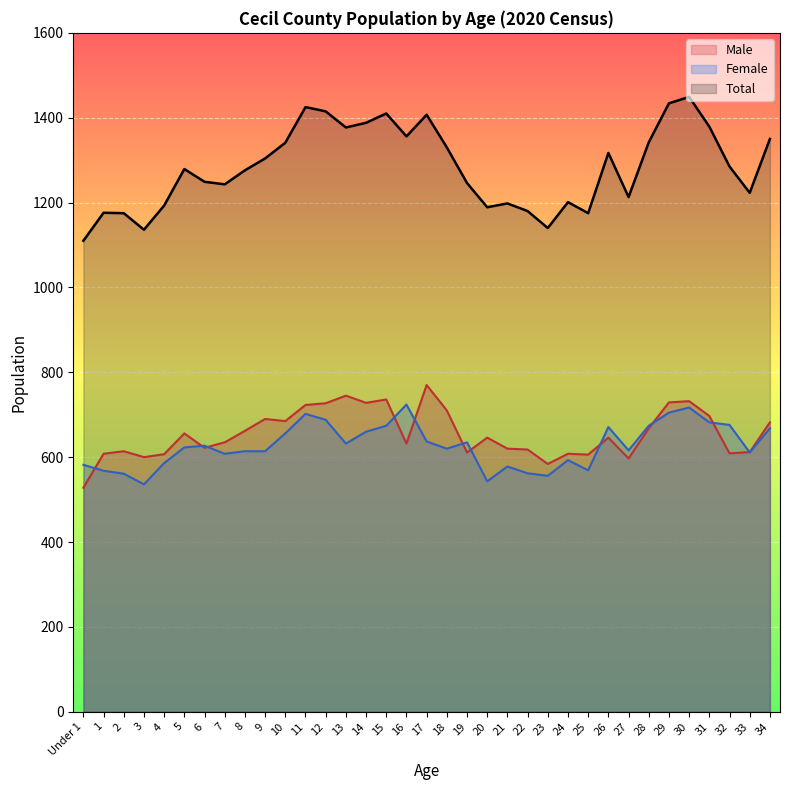

How many data points in Female are above 623?

17